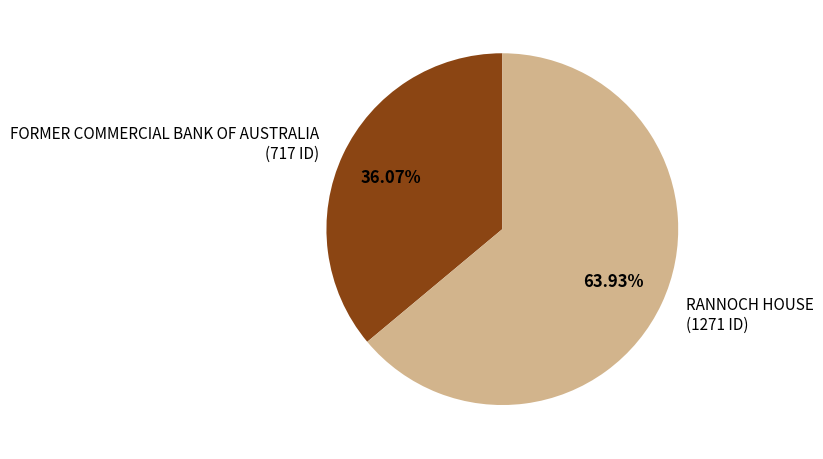

Which category has the biggest portion of the pie?

RANNOCH HOUSE